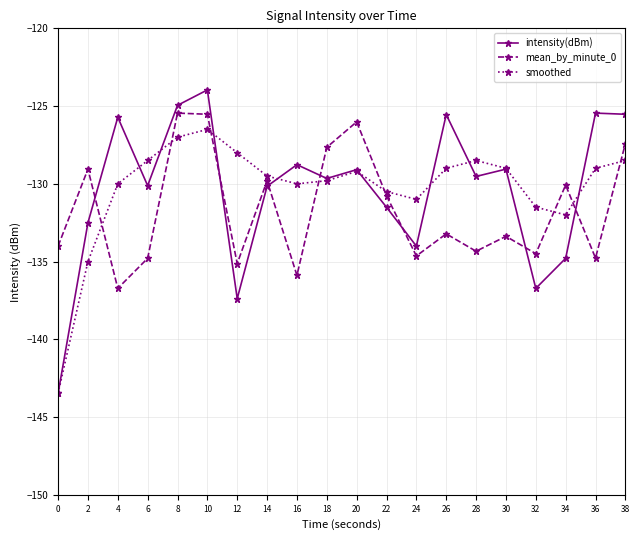

At which category does smoothed reach its first local peak?

10